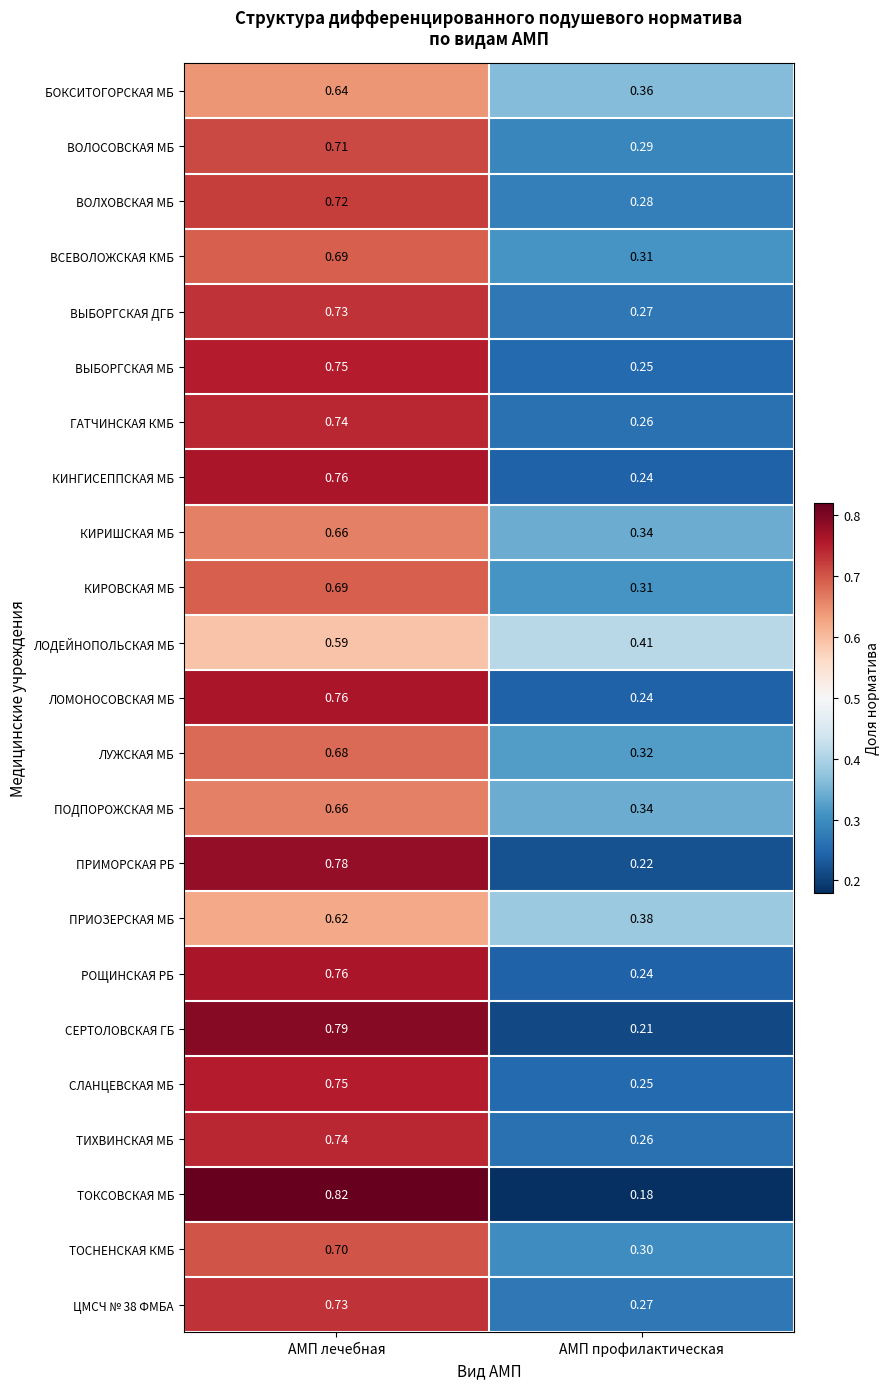

Where is КИНГИСЕППСКАЯ МБ nearest to the value 0?

АМП профилактическая